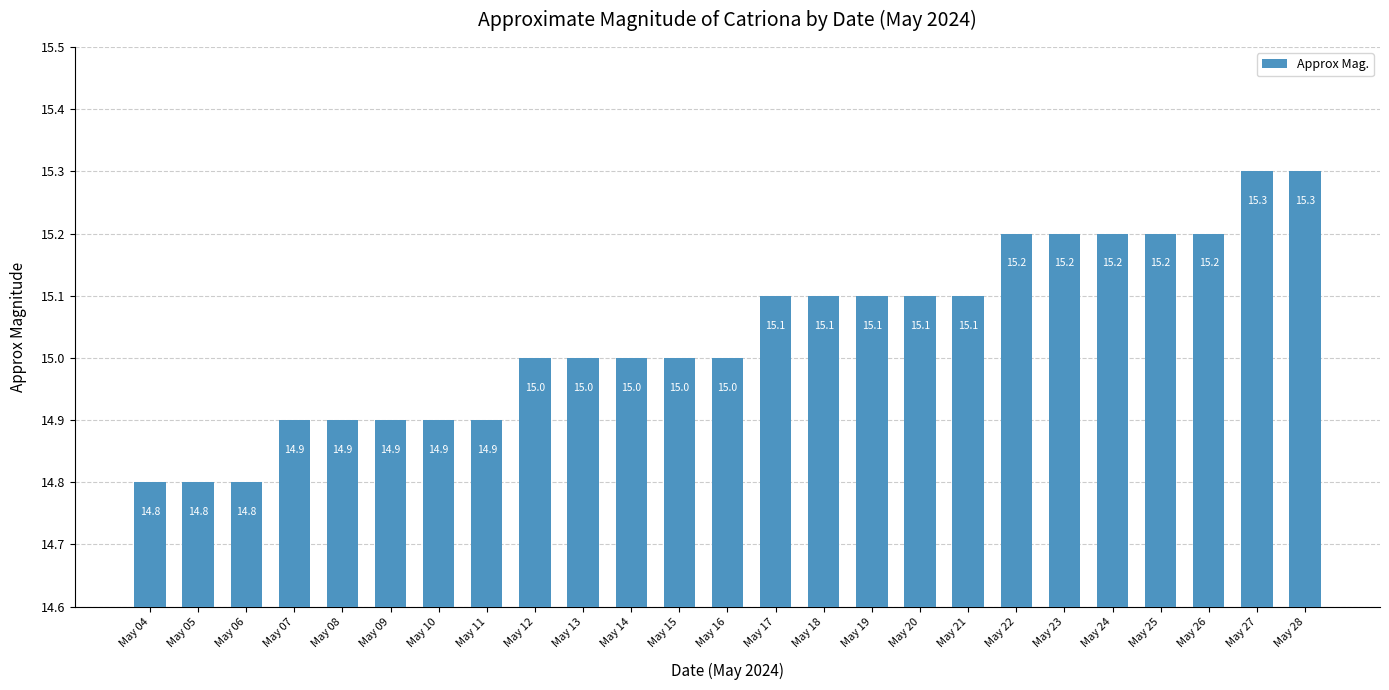

The chart shows a value of 25.2 at May 08. True or false?

False